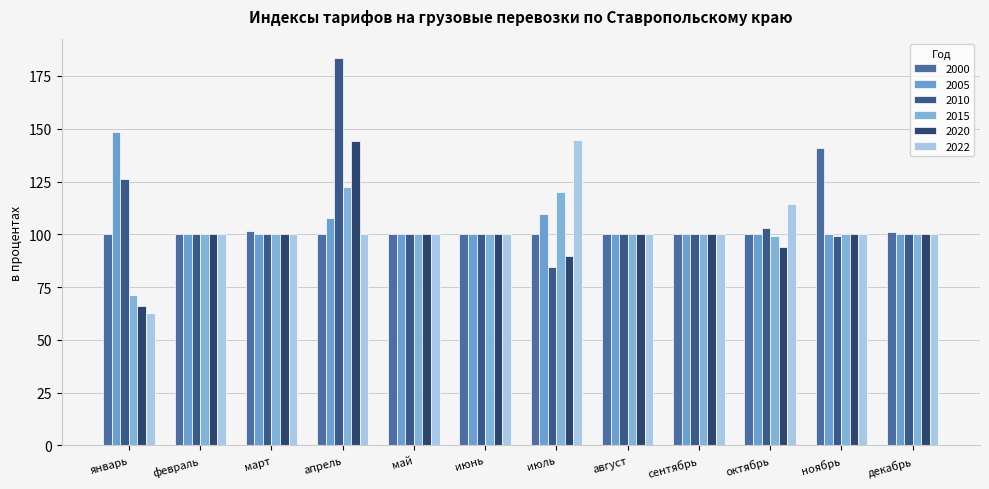

What is the label of the 7th bar from the right?

июнь